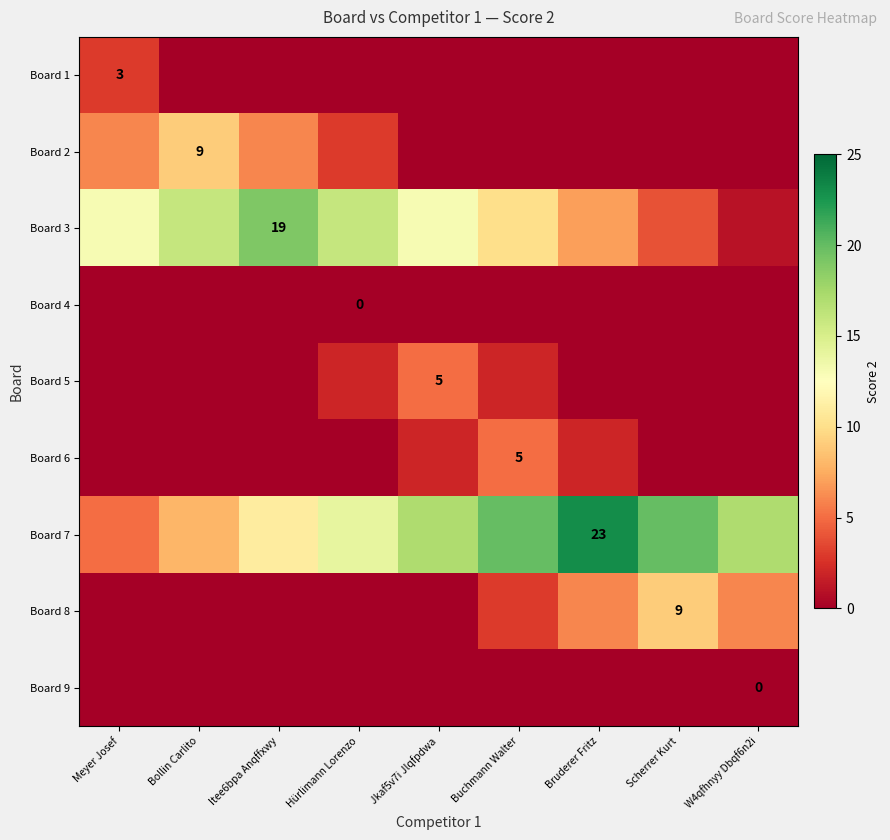

True or false: Board 5 has a value of 5 at Jkaf5v7i Jlqfpdwa.

True